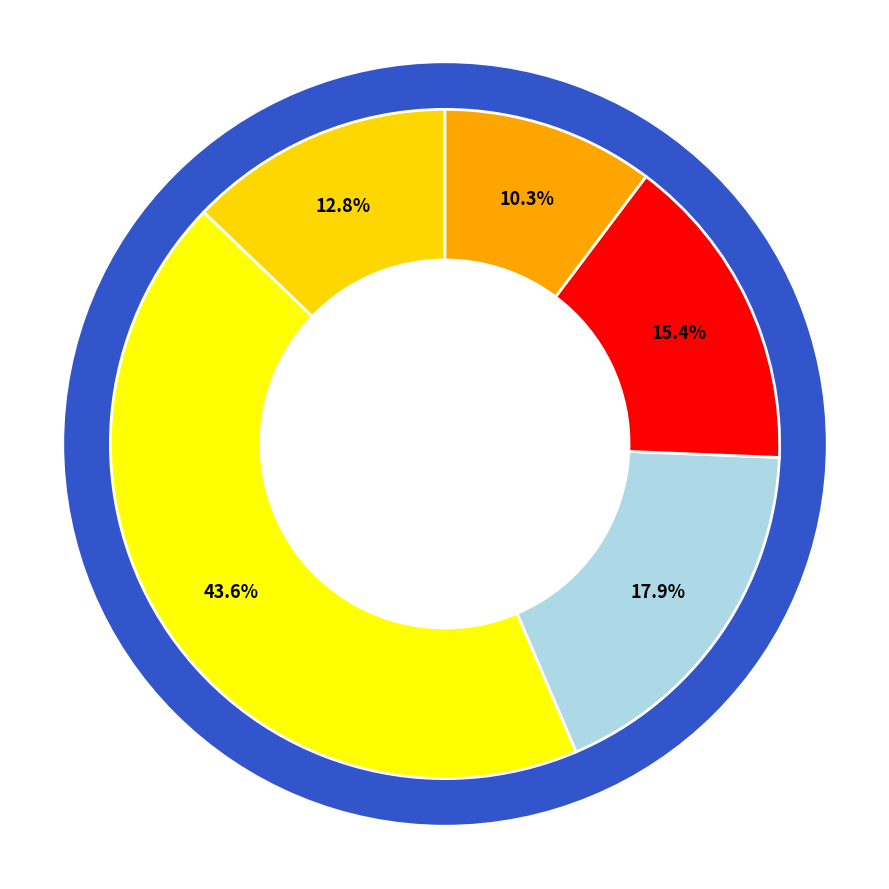

Which slice is the smallest?

行政检查